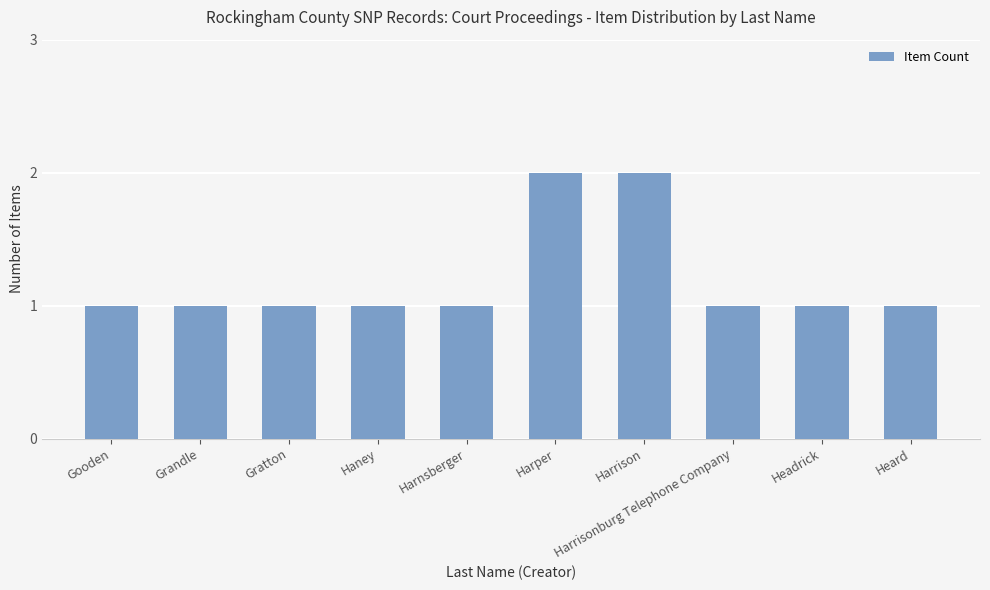

The chart shows a value of 1 at Harper. True or false?

False